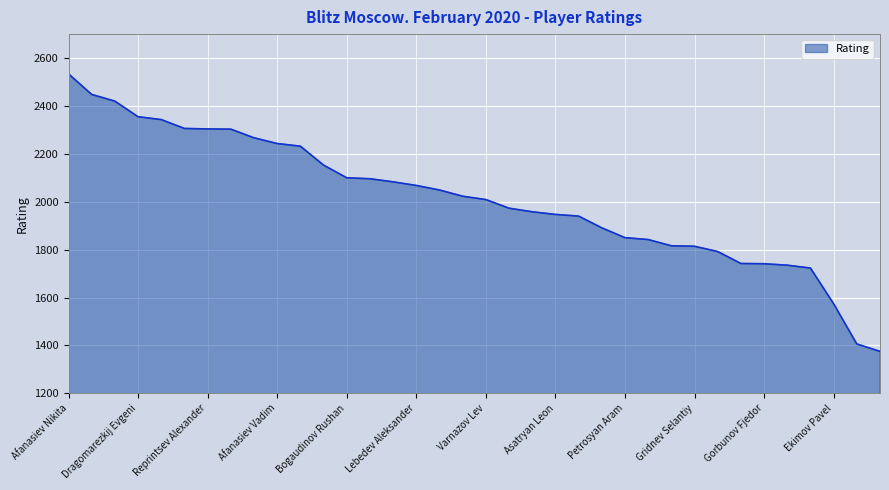

Does the chart display data point markers on the line(s)?

No